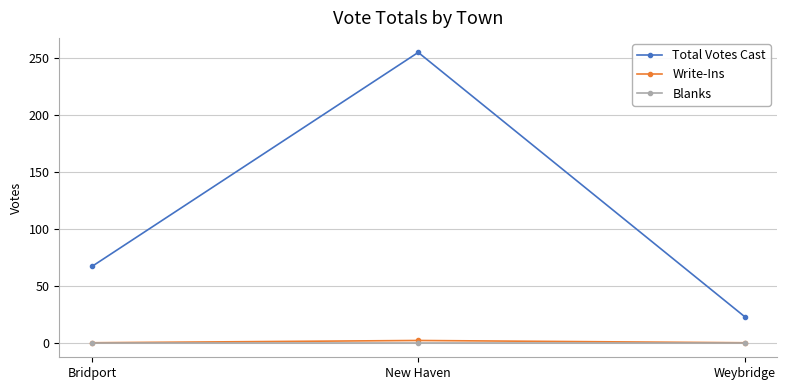

Reading left to right, what are all the values shown in this chart?

Total Votes Cast: 67	255	23
Write-Ins: 0	2	0
Blanks: 0	0	0